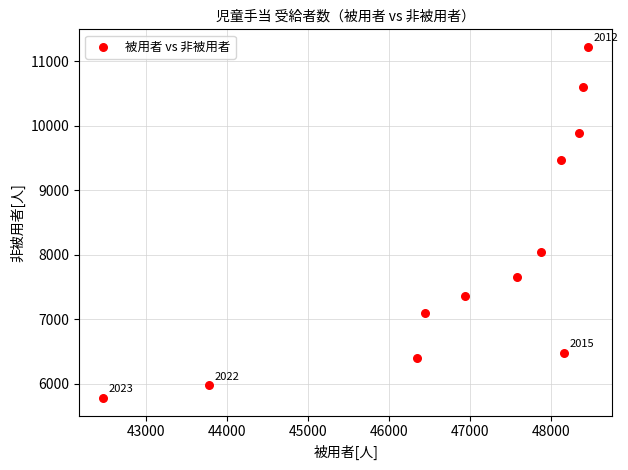

What Y value in the scatter plot is closest to 8503?

8038